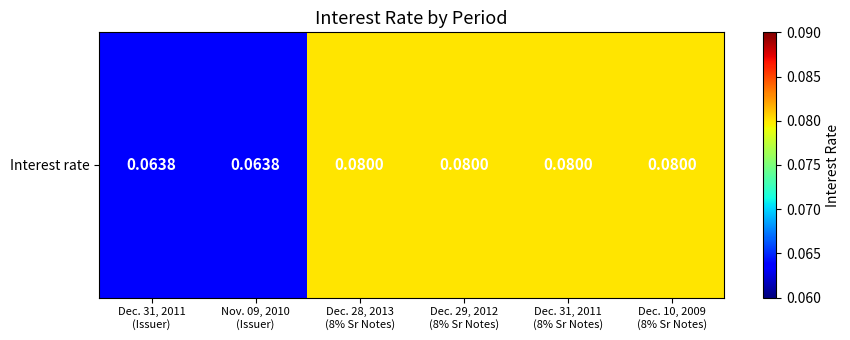

Is it true that the value at Dec. 31, 2011
(Issuer) is 0.1?

True